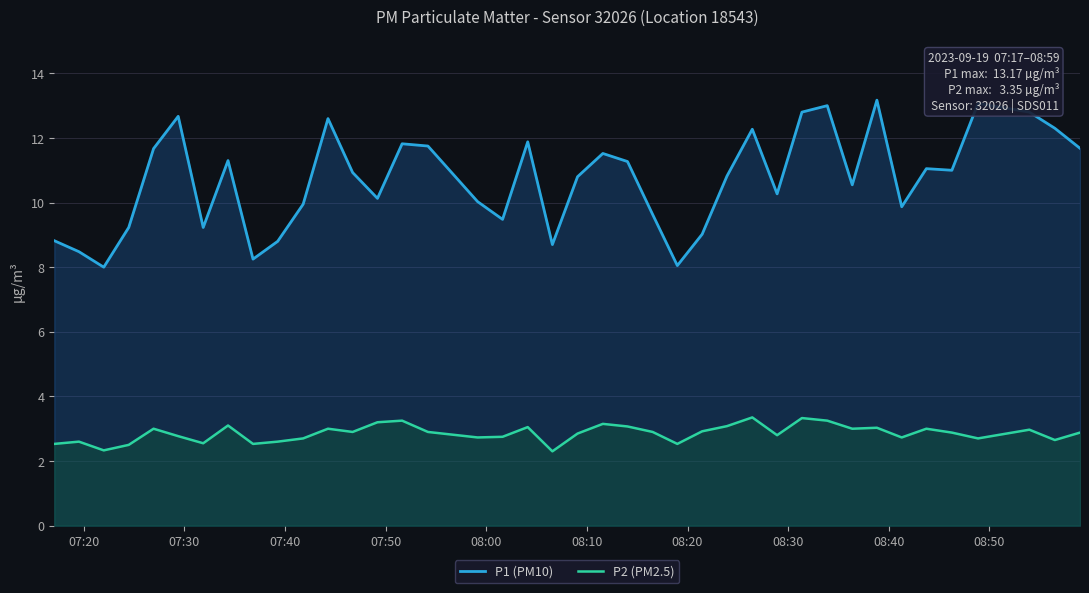

Rank the series by their maximum value, from highest to lowest.

P1 (PM10), P2 (PM2.5)